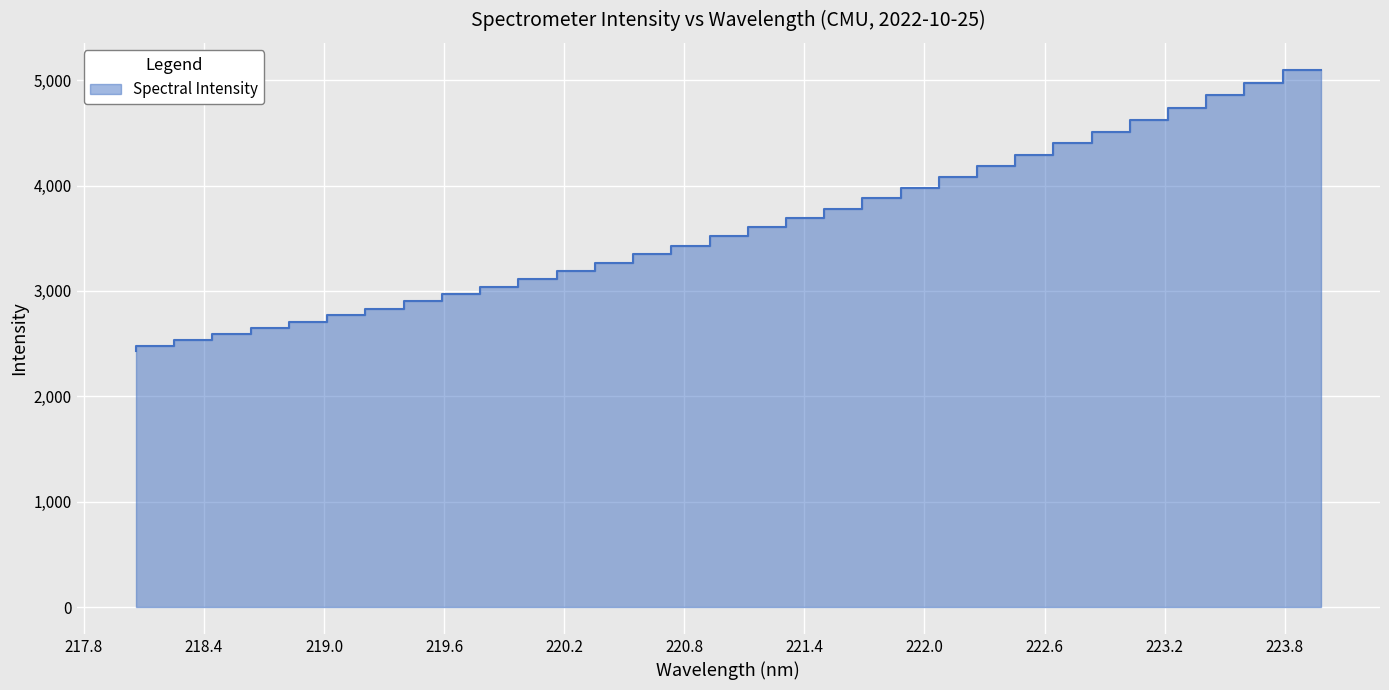

What is the label of the 32nd point from the left?

223.9802